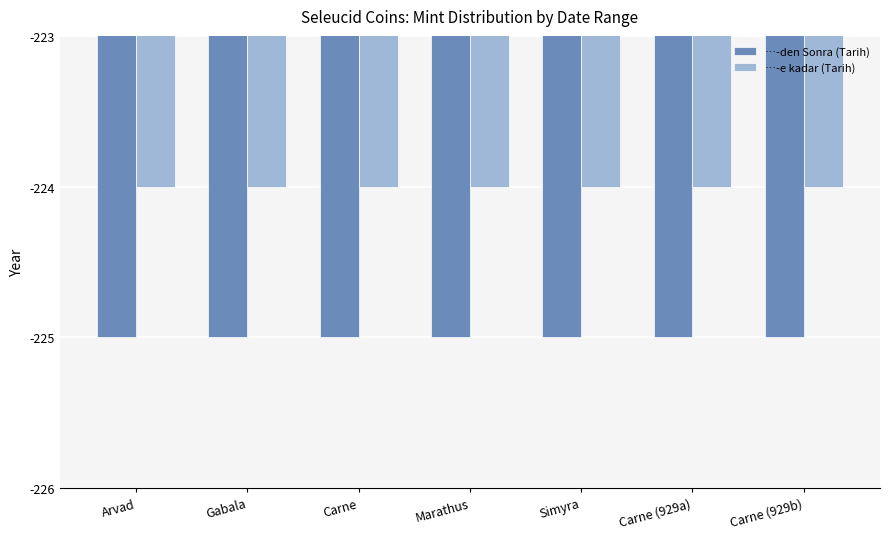

Is the value of …-e kadar (Tarih) at Arvad greater than the value of …-den Sonra (Tarih) at Simyra?

Yes